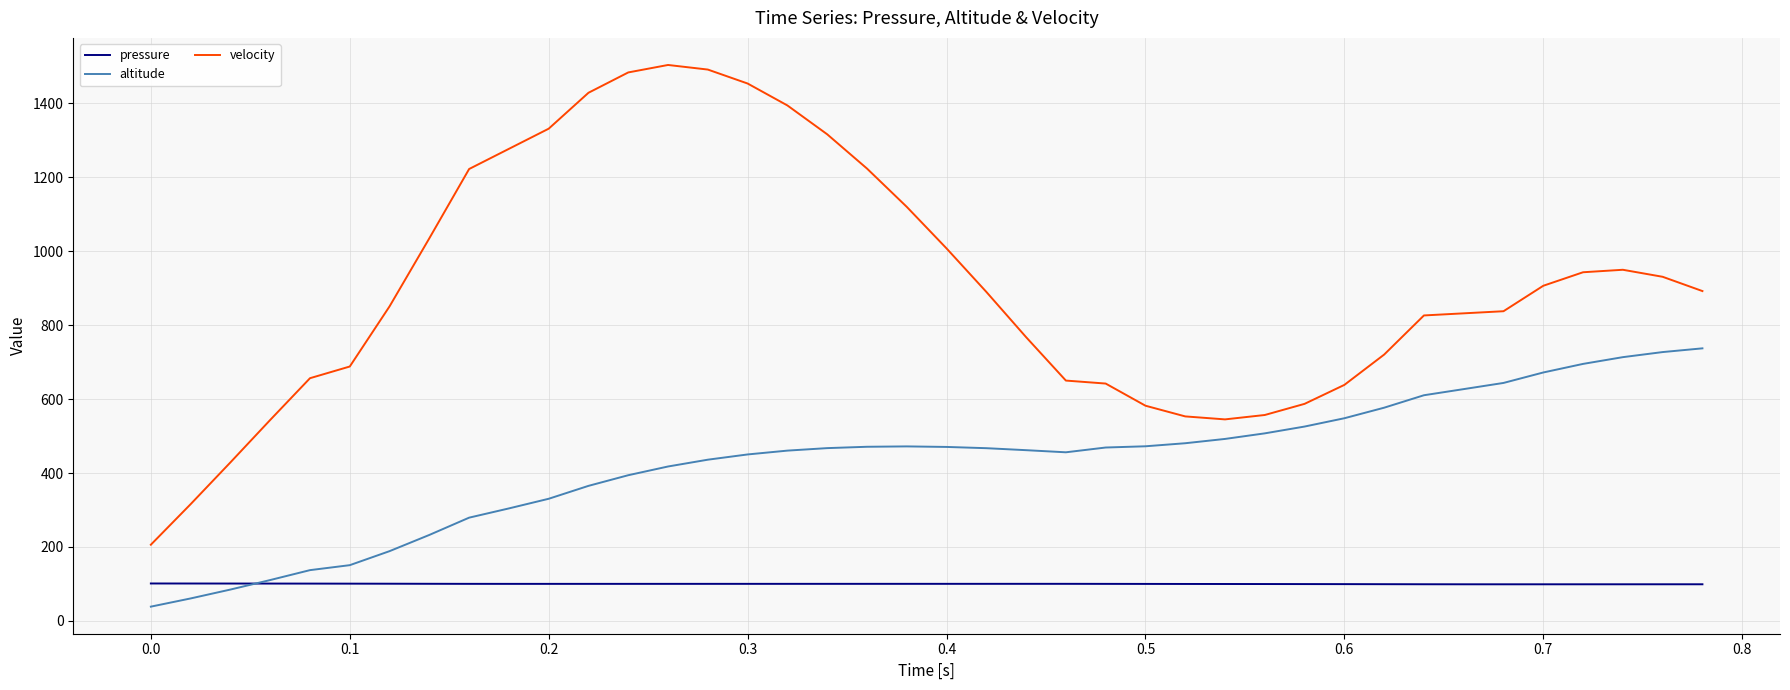

Which series has the largest range (max minus min)?

velocity